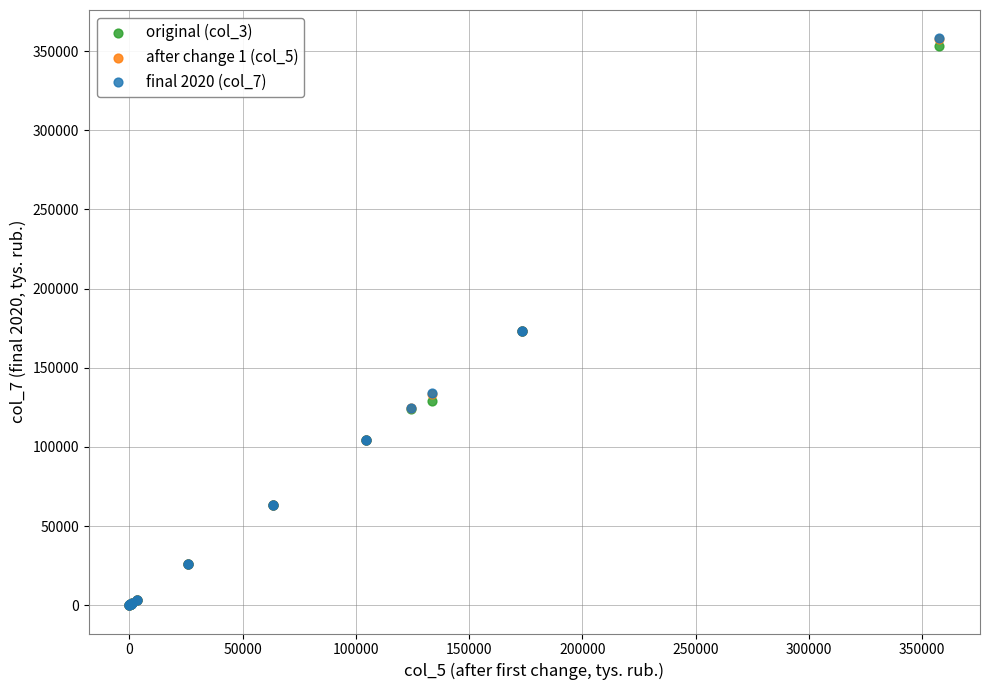

What are all the series names shown in the legend?

original (col_3), after change 1 (col_5), final 2020 (col_7)